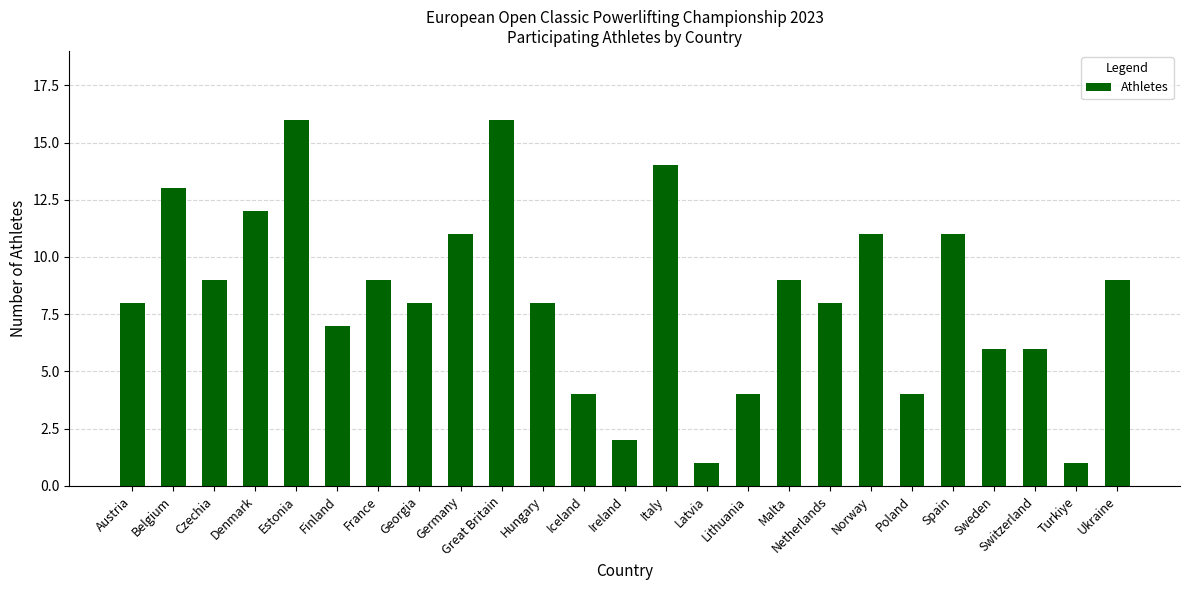

What is the label of the 19th bar from the left?

Norway